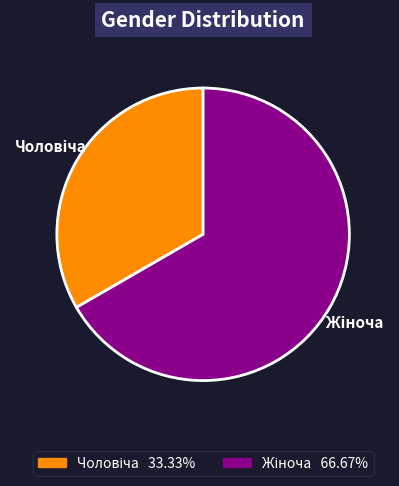

Is there a majority slice in this chart?

Yes